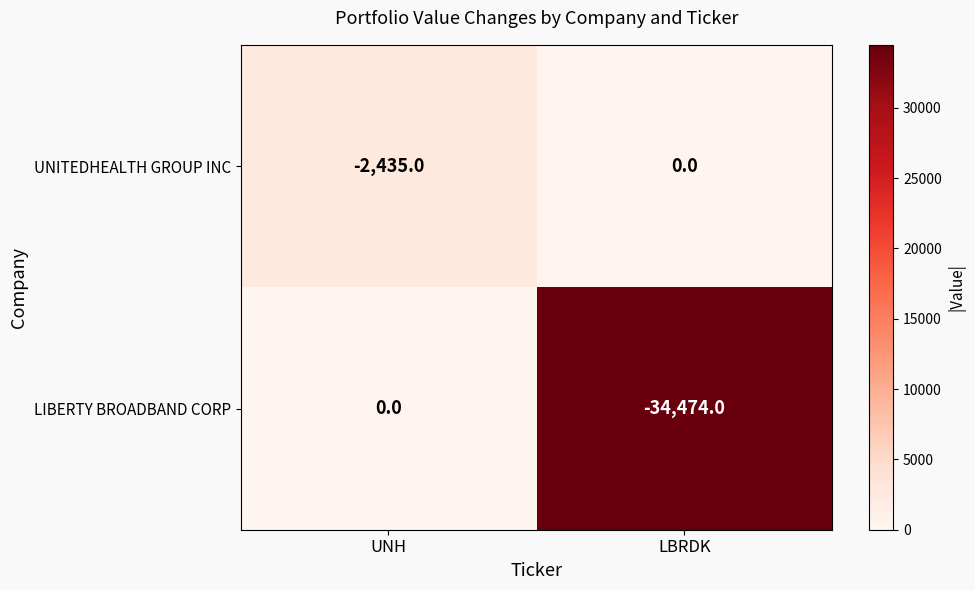

At which label does LIBERTY BROADBAND CORP reach its peak?

UNH